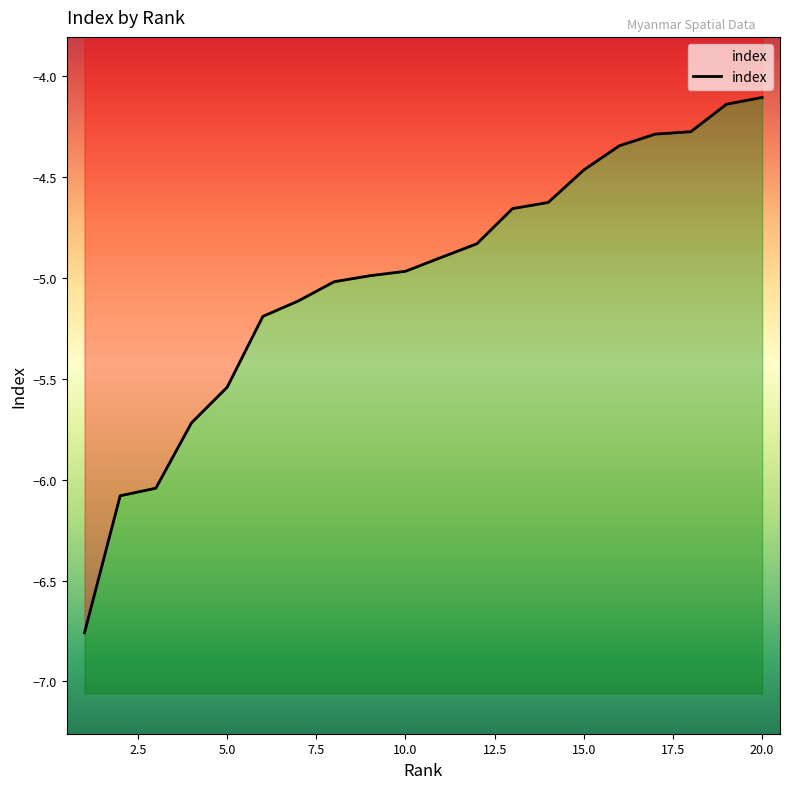

Count the number of categories in the chart.

20